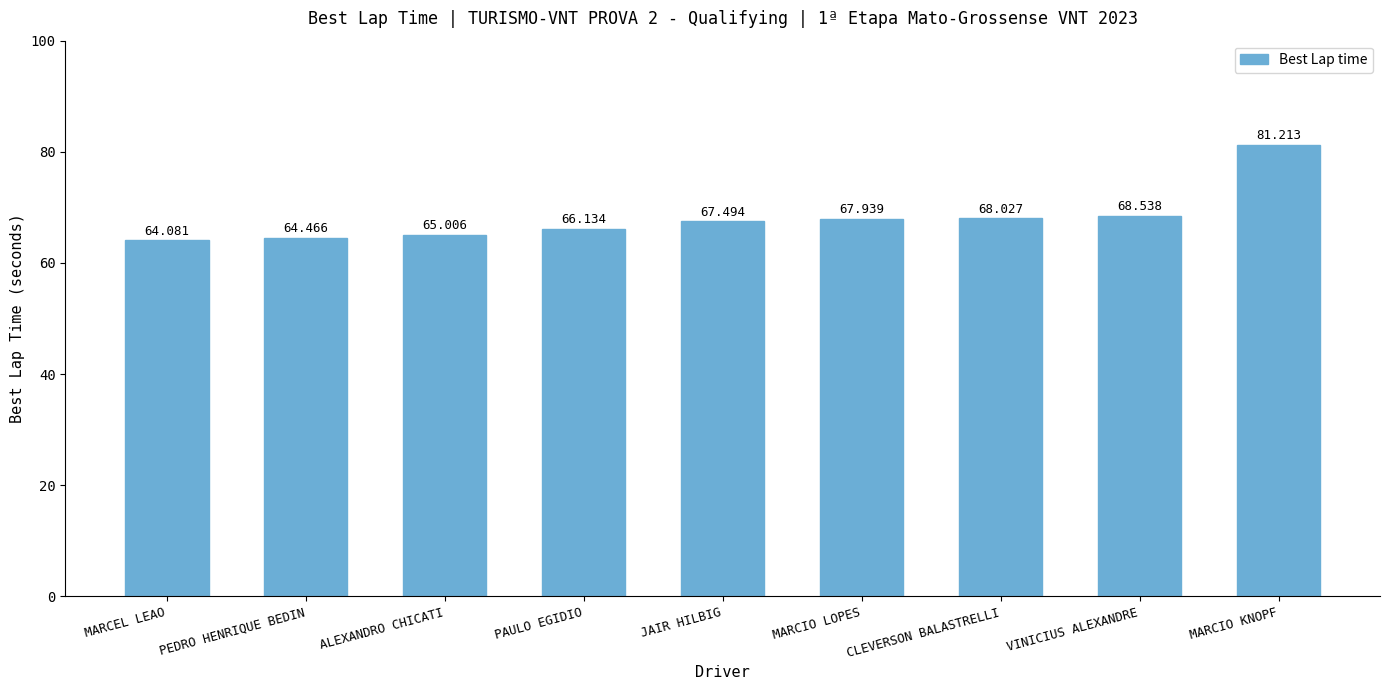

Which category has the lowest value across all series?

MARCEL LEAO